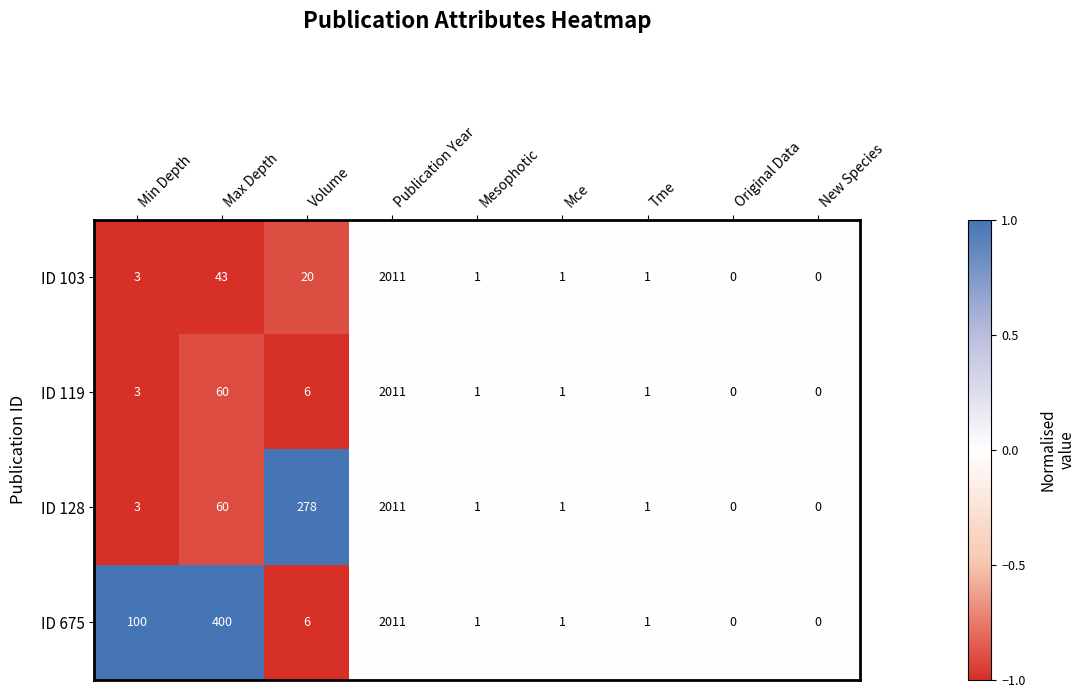

What is the sum of the ID 128 values at Max Depth and New Species?

60